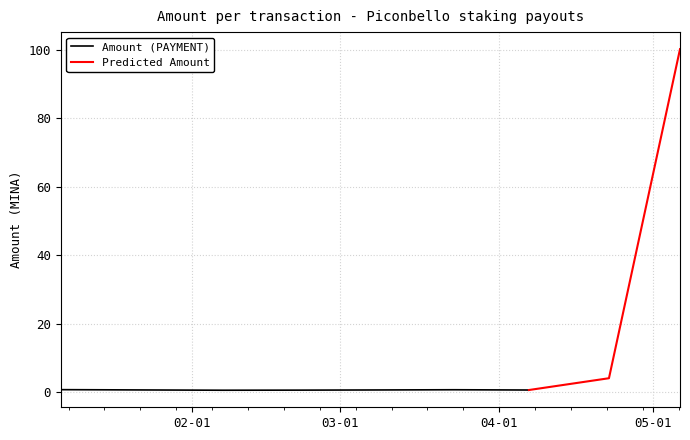

In Amount (PAYMENT), how many points are lower than both neighbors (excluding endpoints)?

1